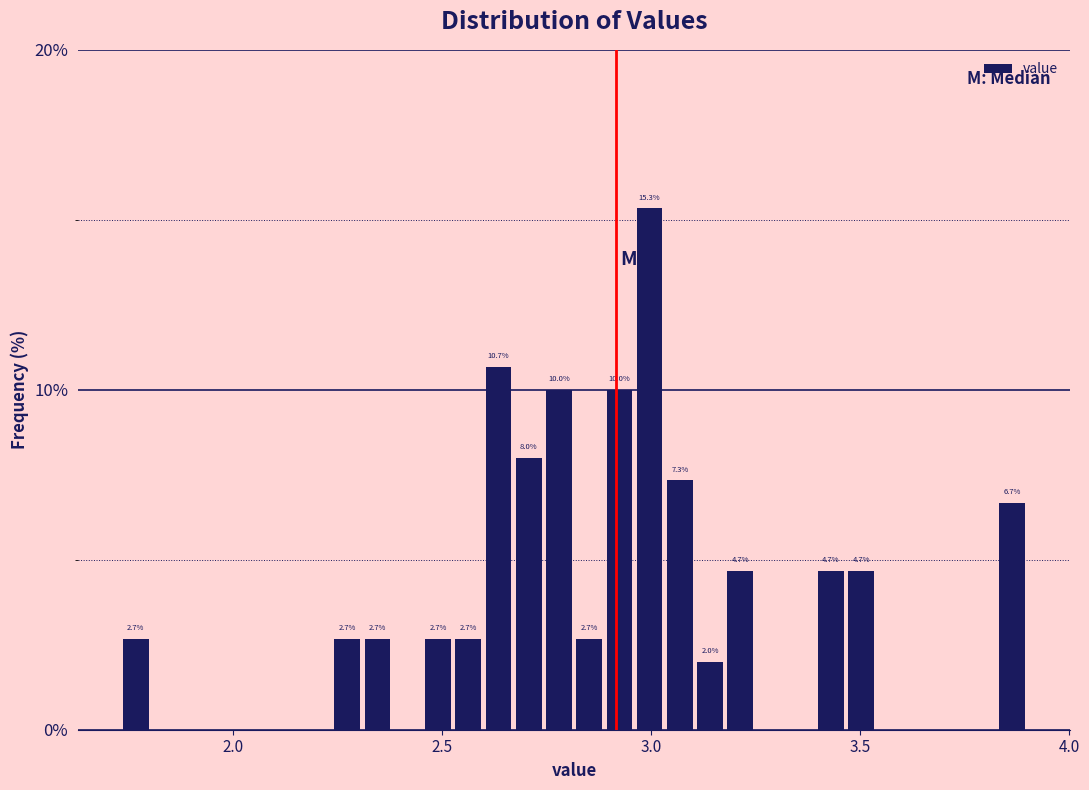

Around what value on the x-axis is the tallest bar? Give the approximate position of its centre, as read against the axis.

3.00